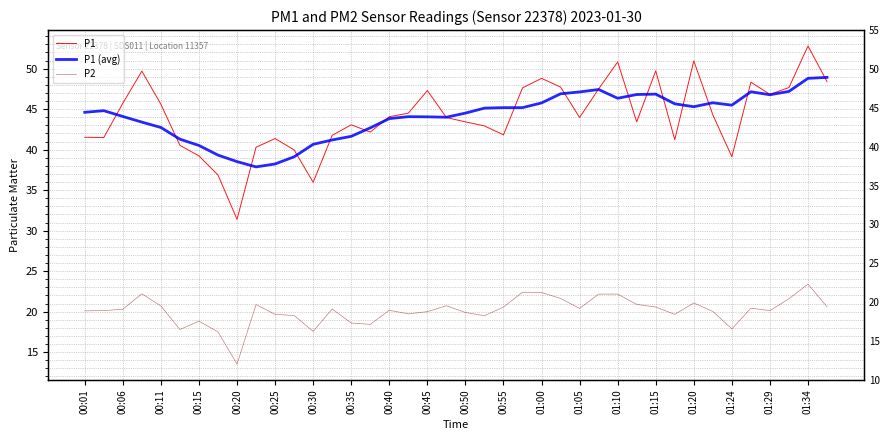

What are all the series names shown in the legend?

P1, P1 (avg), P2